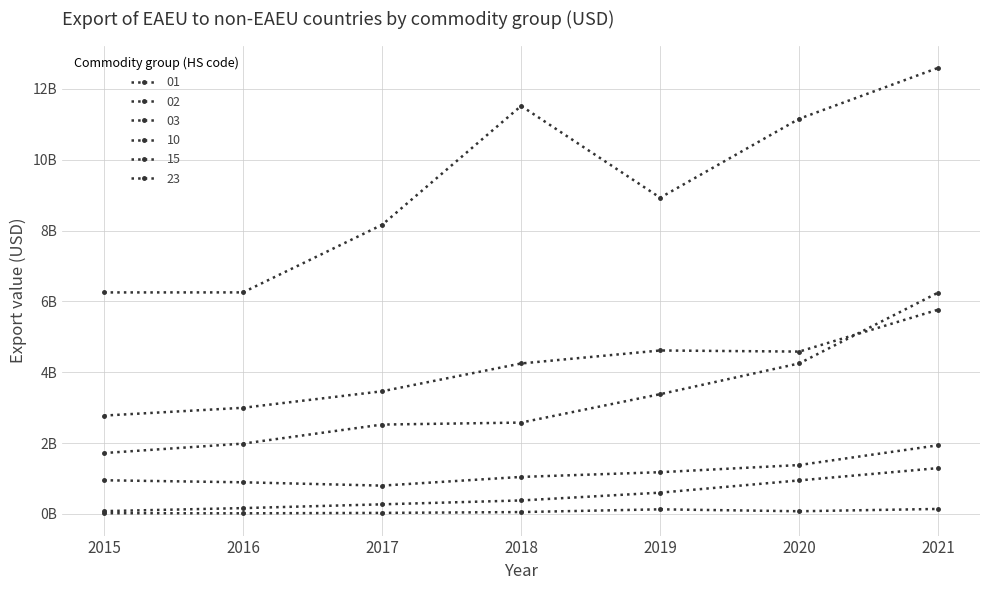

Which category has the lowest value across all series?

2016